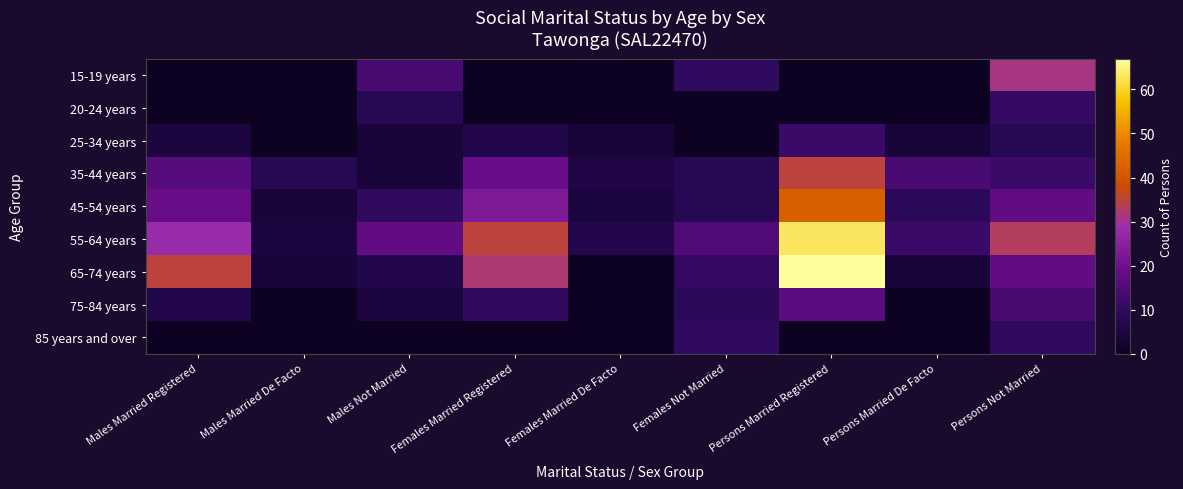

How many data points does each series have?

9